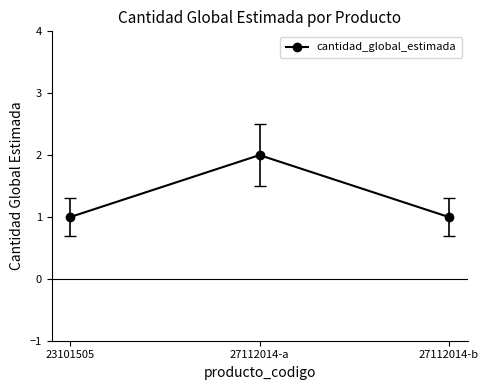

What is the sum of all values?

4